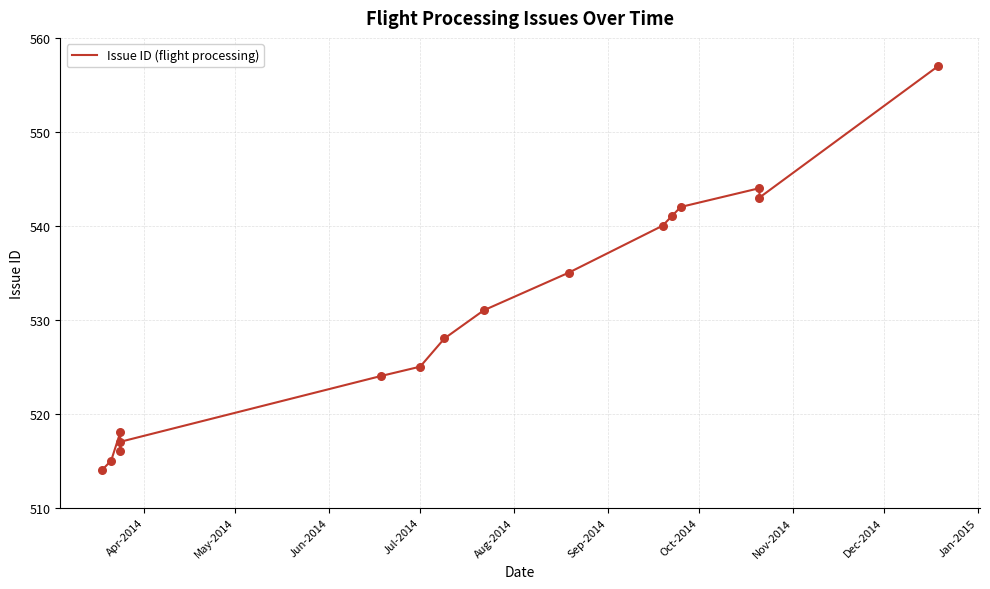

Which has a higher value, May-2014 or Dec-2014?

Dec-2014